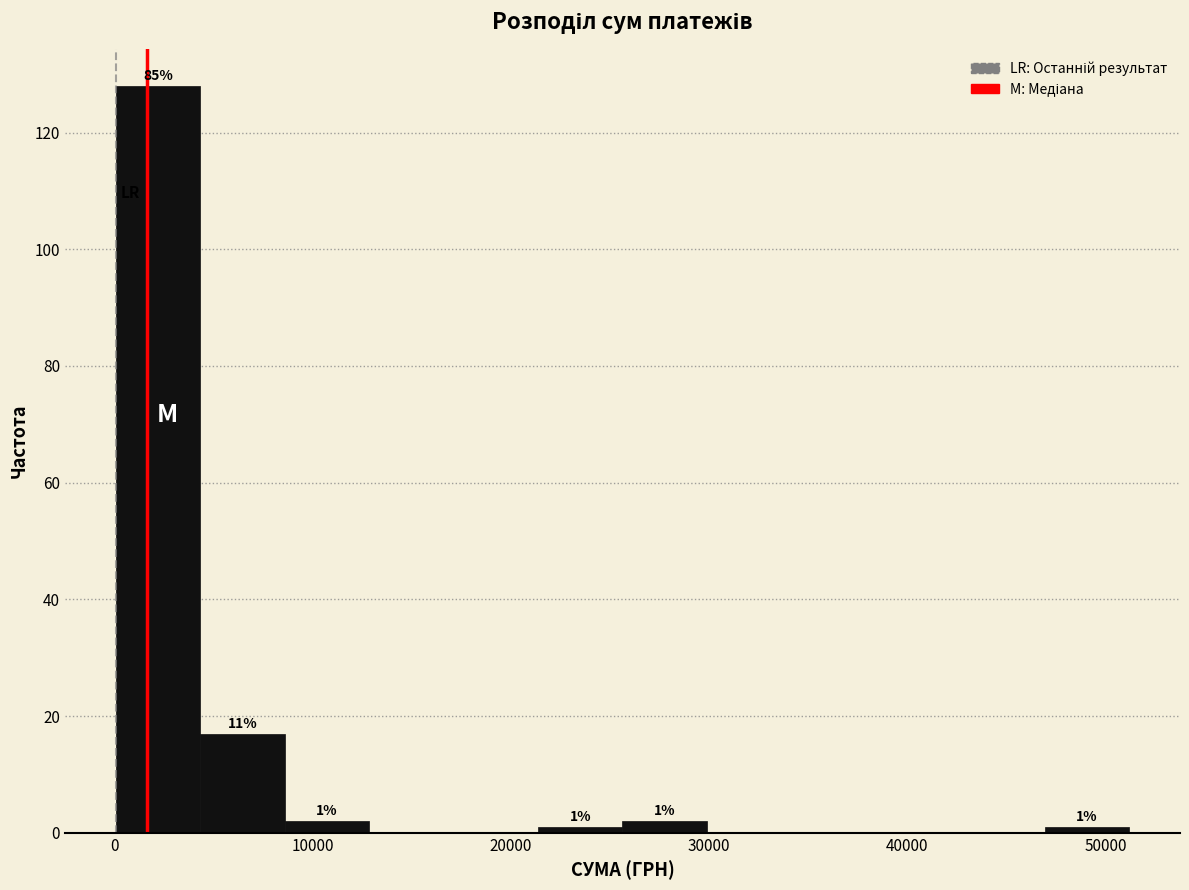

Which range on the x-axis has the tallest bar?

0 to 4000